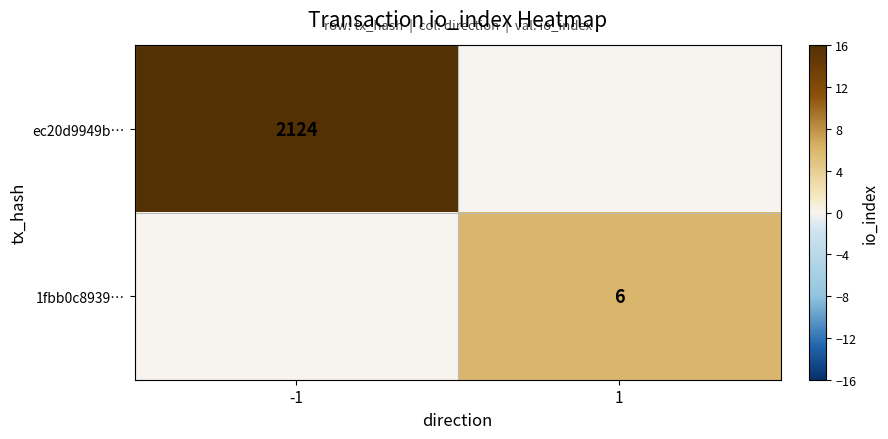

True or false: 1fbb0c8939… has a value of 1 at 1.

False